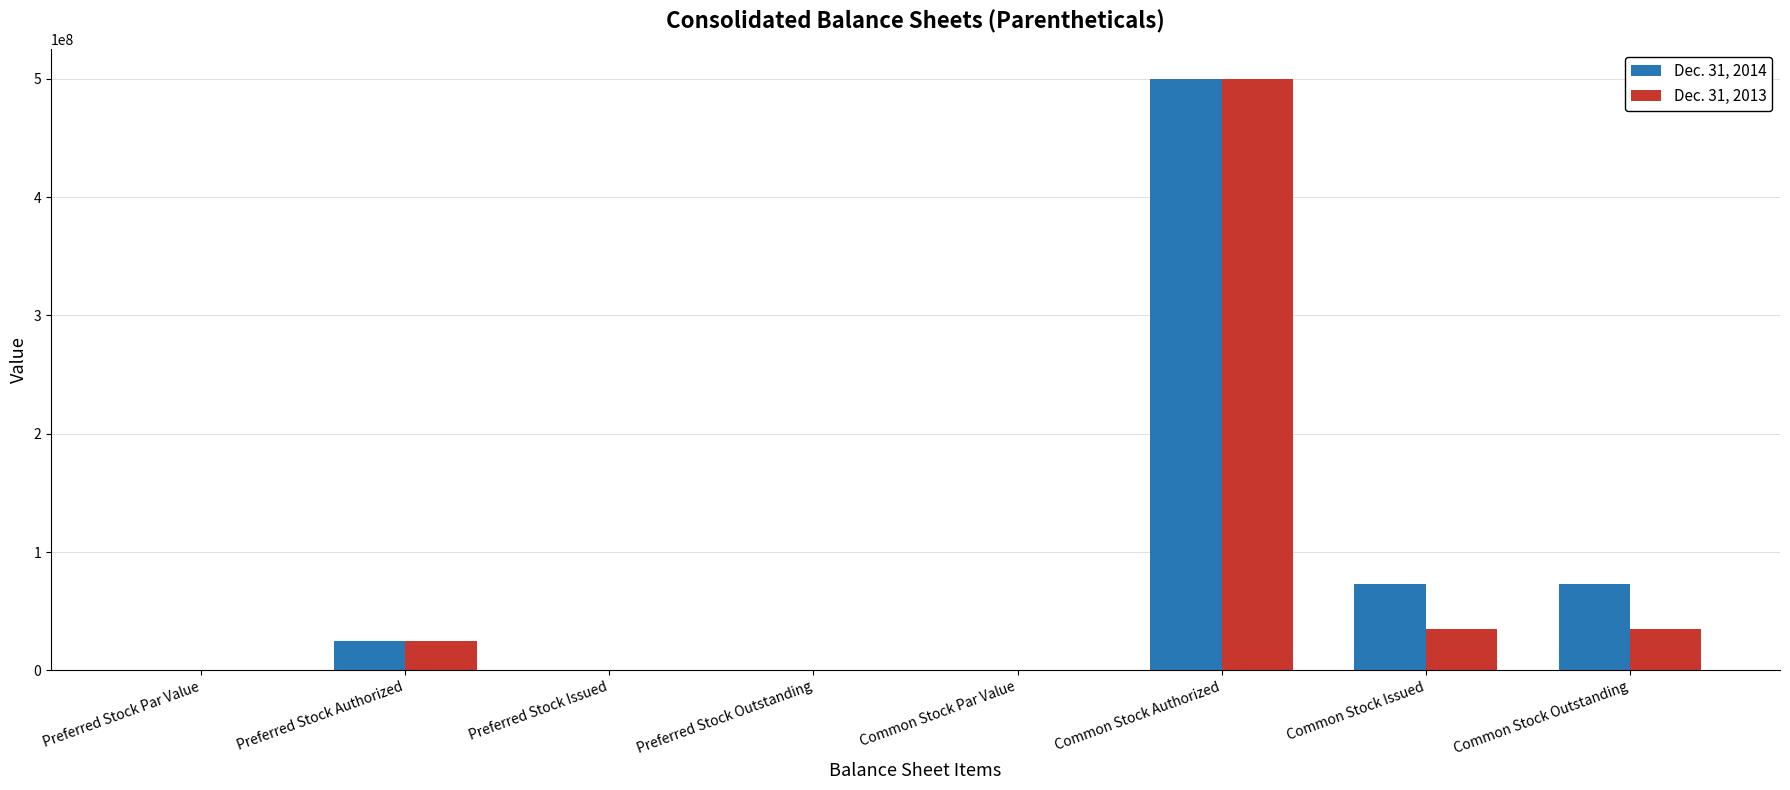

What is the sum of the Dec. 31, 2013 values at Preferred Stock Authorized and Common Stock Par Value?

25000000.0